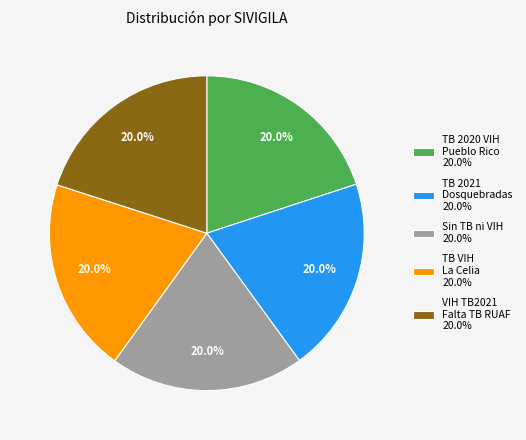

How much of the chart is everything except VIH TB2021 Falta TB RUAF 20.0%?

80.0%